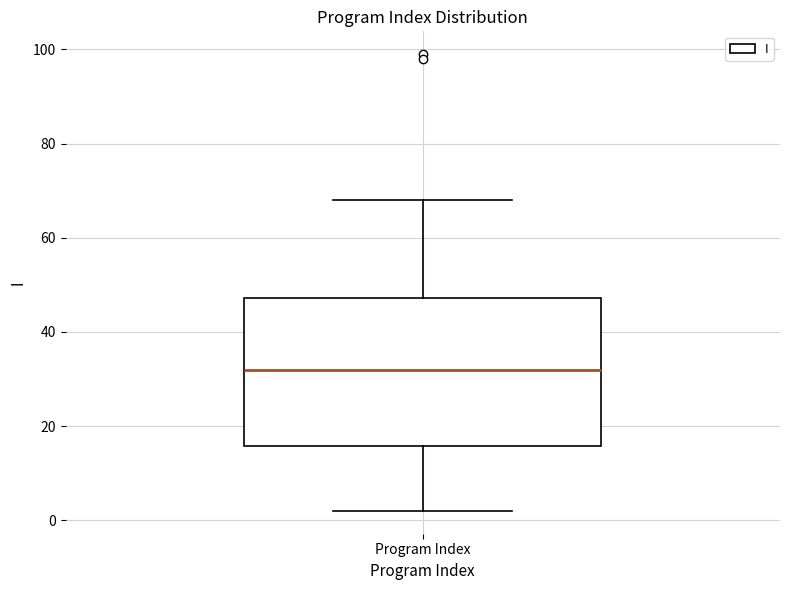

Read this box plot against the y-axis: the position of the median line, the range covered by the box, and the ends of both whiskers. The values are not printed on the chart, so give them approximately, as read against the axis.

median 32, box 16 to 48, whiskers 2 to 68